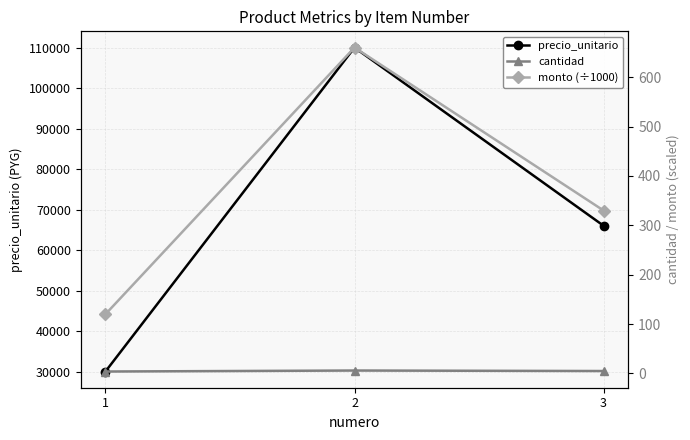

Where does the precio_unitario series first go above 66000?

2